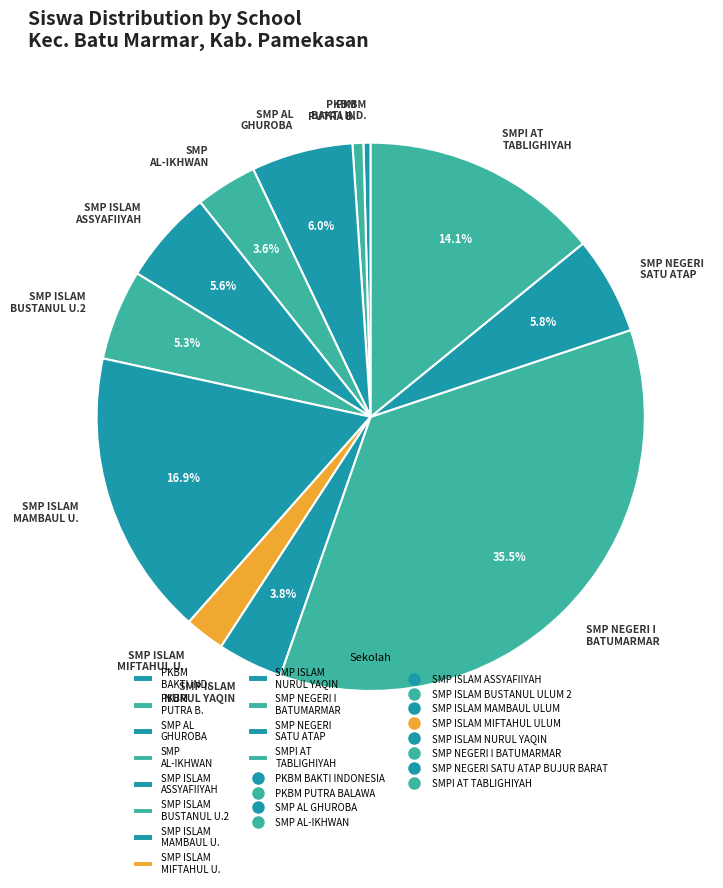

Which category has the biggest portion of the pie?

SMP NEGERI I BATUMARMAR